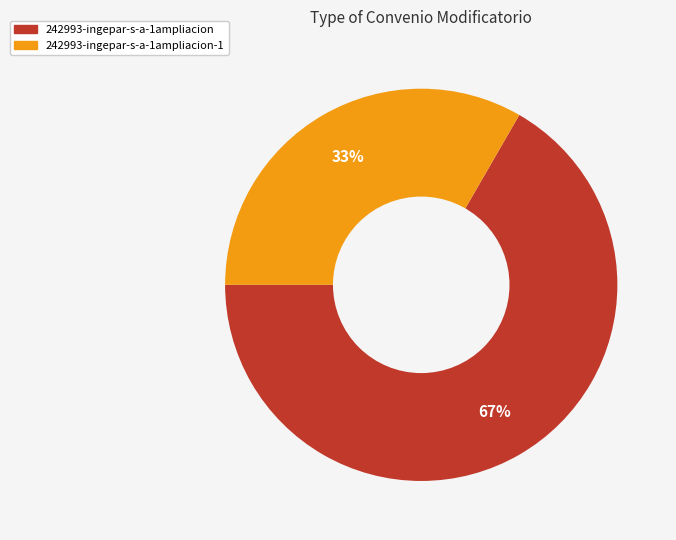

How many slices are in this pie chart?

2